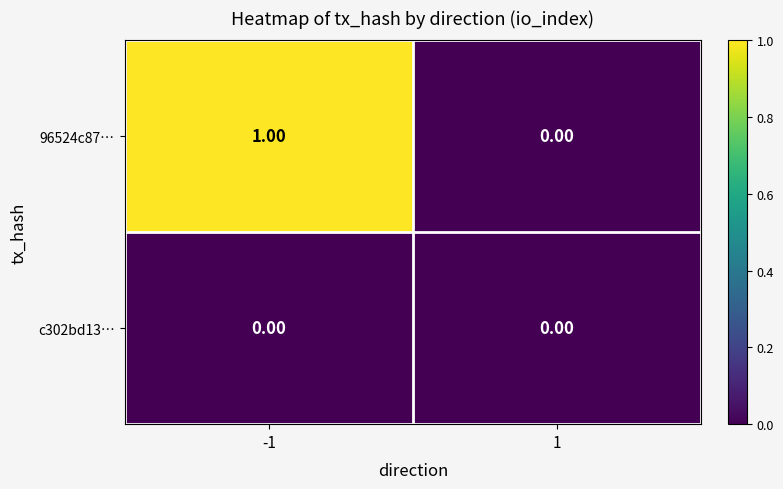

Rank the series by their average value, from highest to lowest.

96524c87…, c302bd13…